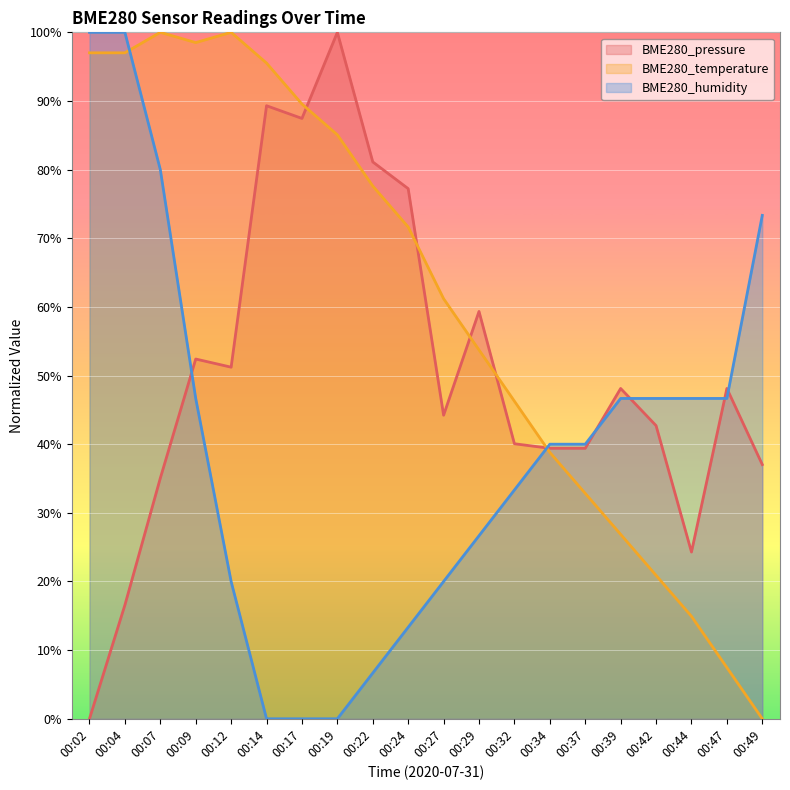

Where do BME280_pressure and BME280_temperature first cross each other?

00:17 and 00:19